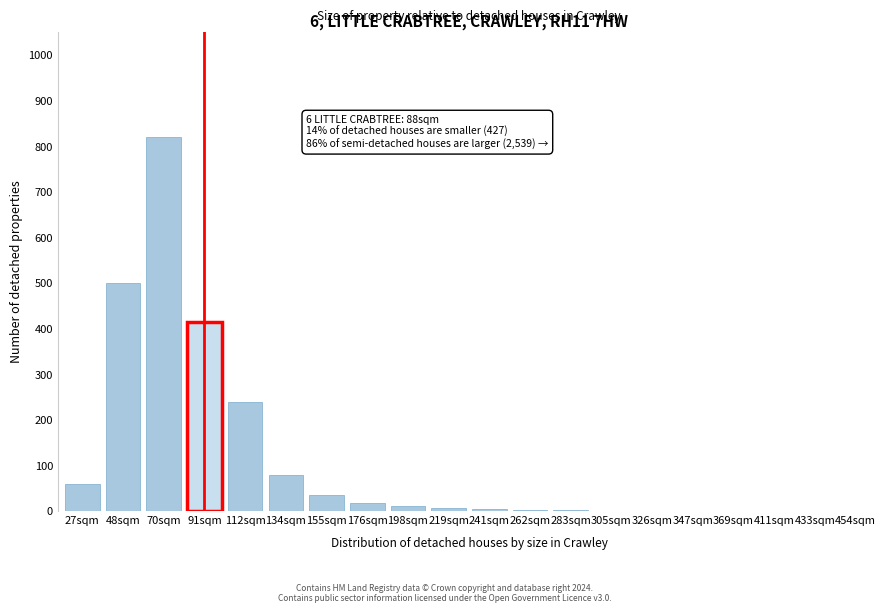

True or false: the data shows 0 at 433sqm.

True